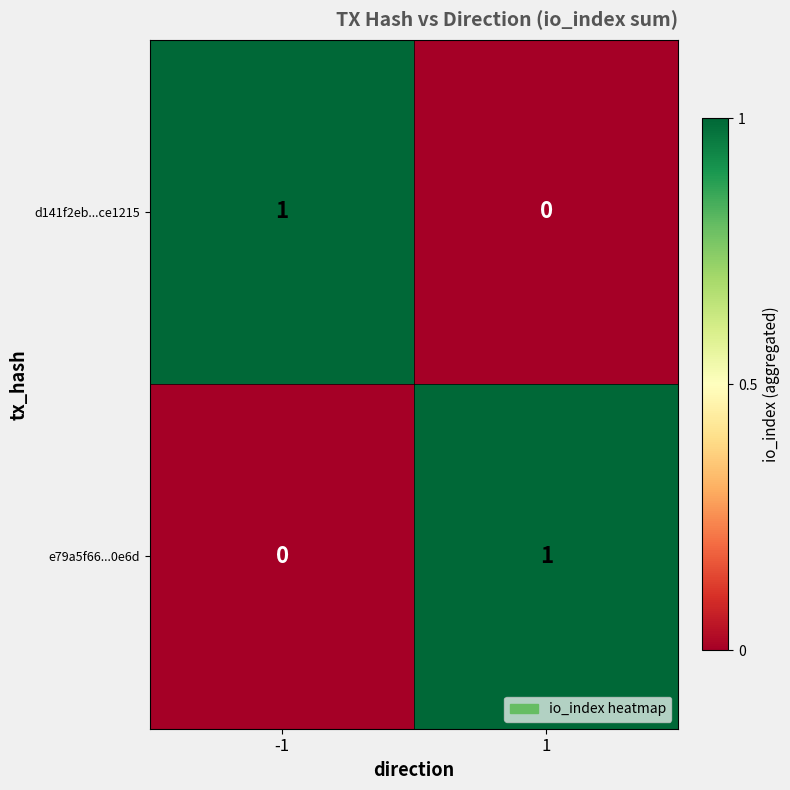

Rank the series at -1 from highest to lowest value.

d141f2eb...ce1215, e79a5f66...0e6d